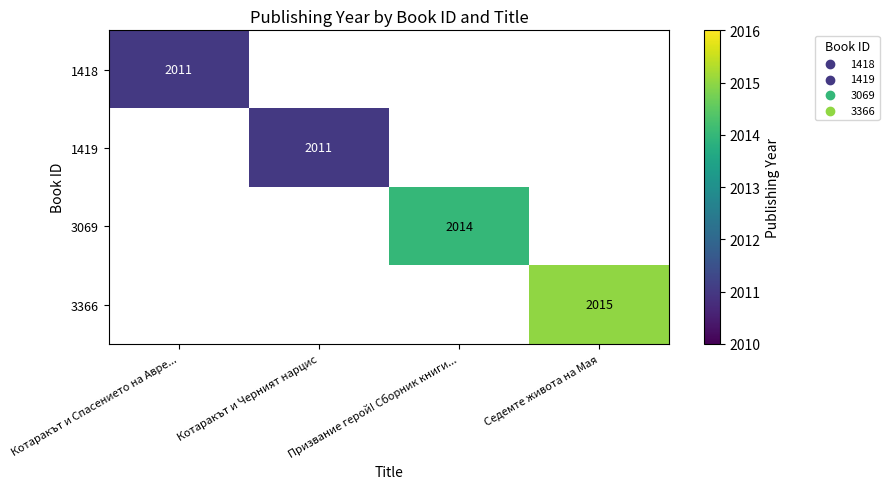

At how many categories does at least one series exceed 1592?

4